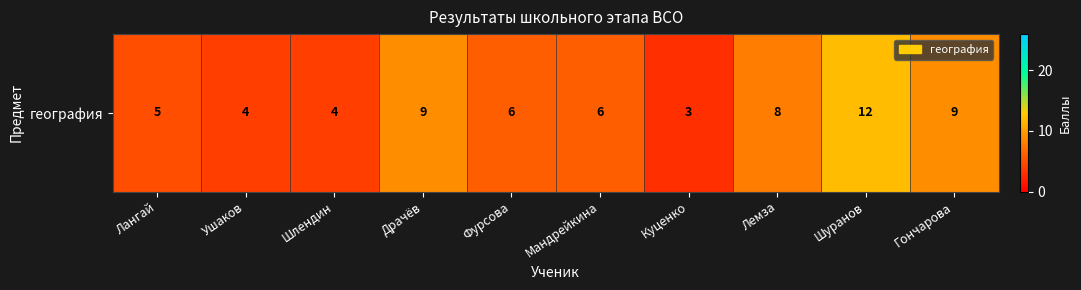

Where does the data first go above 6?

Драчёв